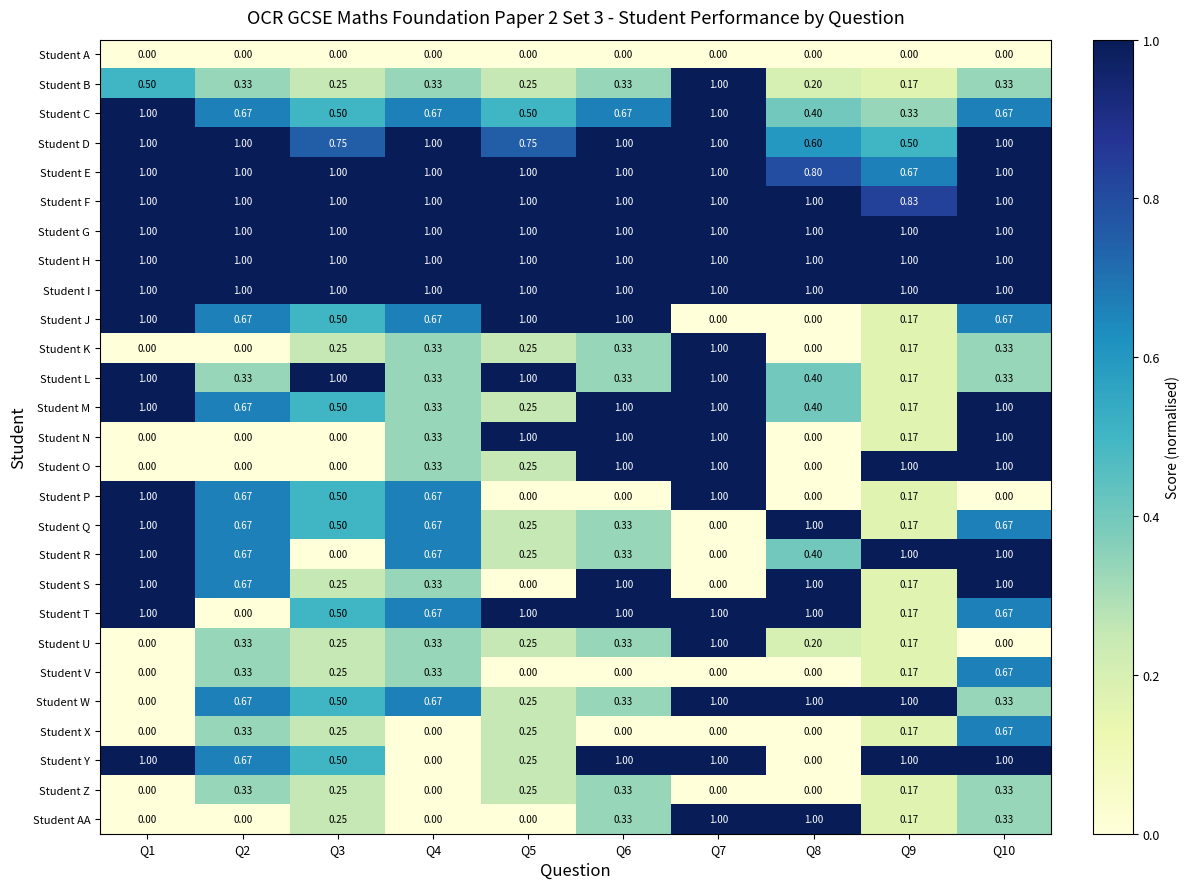

Which label corresponds to the smallest value in the chart?

Q1